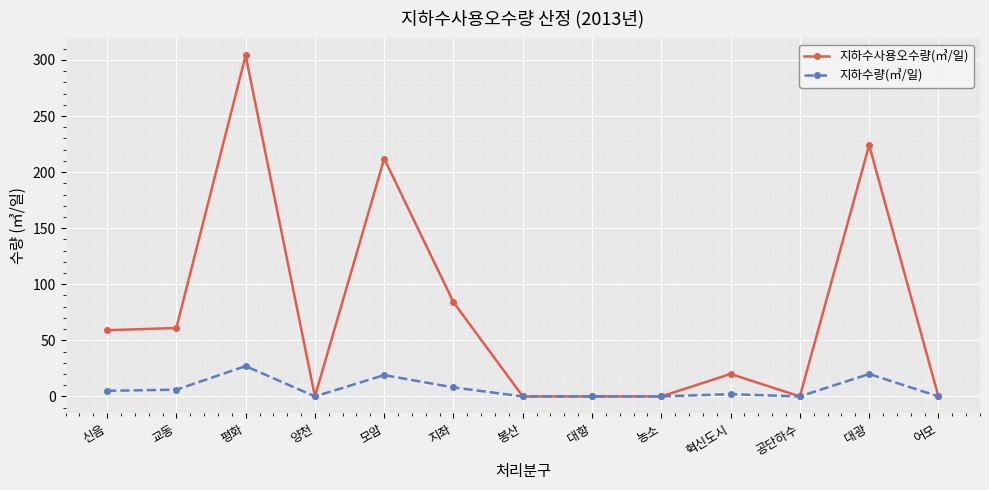

Does the chart have visible grid lines?

Yes